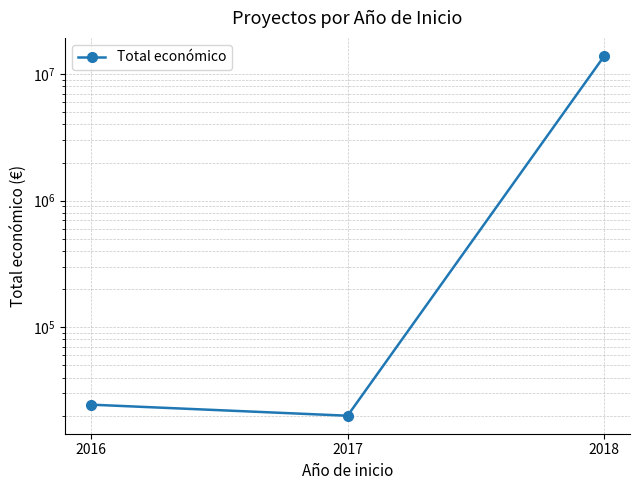

What is the value of the 1st point from the left?

24409